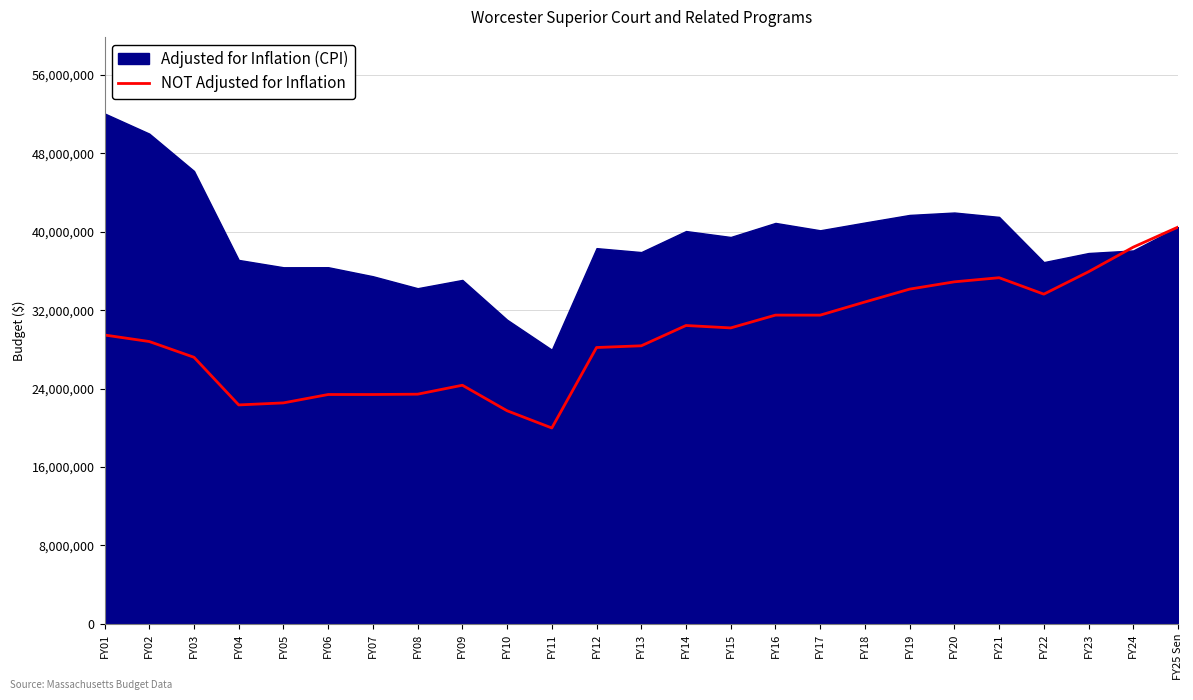

Is it true that the value at FY03 is 27197515?

True